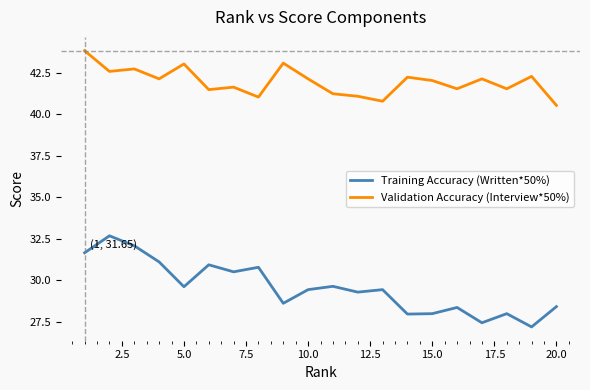

True or false: Training Accuracy (Written*50%) has more than 2 points higher than both neighbors.

True